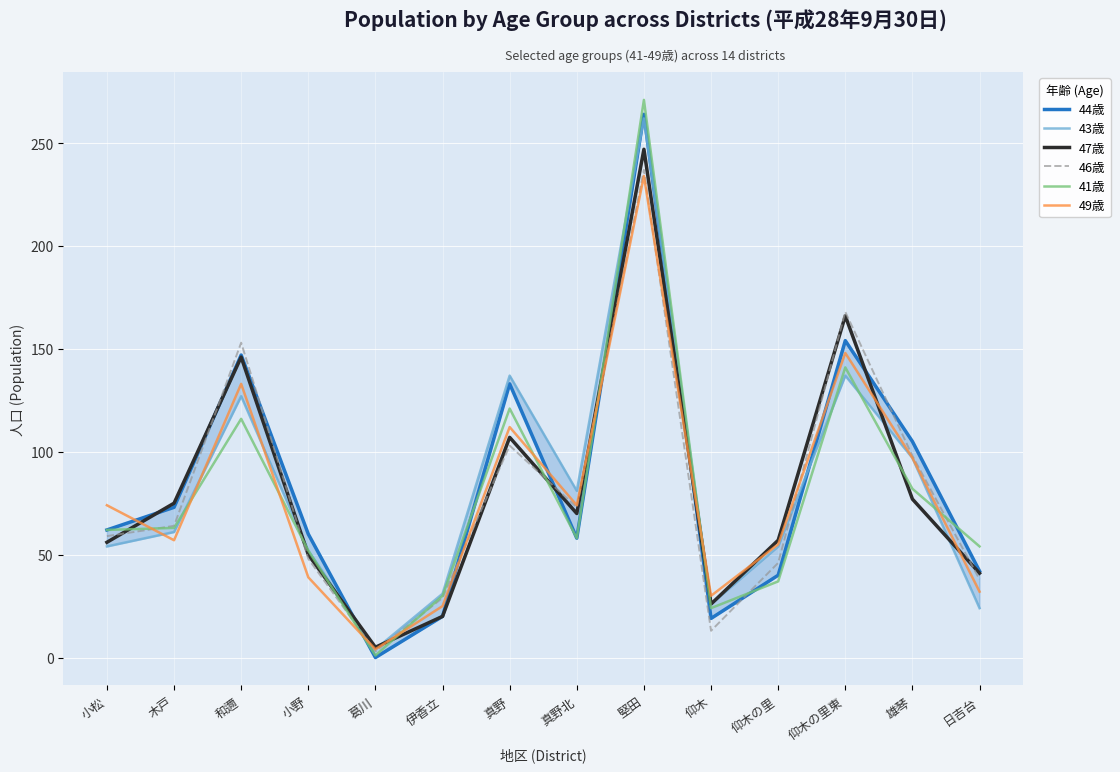

Which series ends up on top after the final intersection of 46歳 and 43歳?

46歳